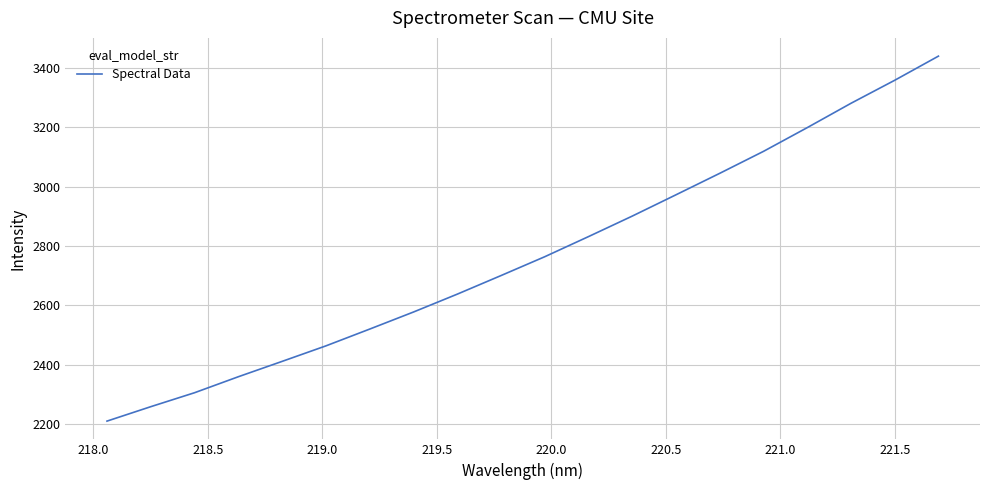

What is the maximum value shown in the chart?

3440.5